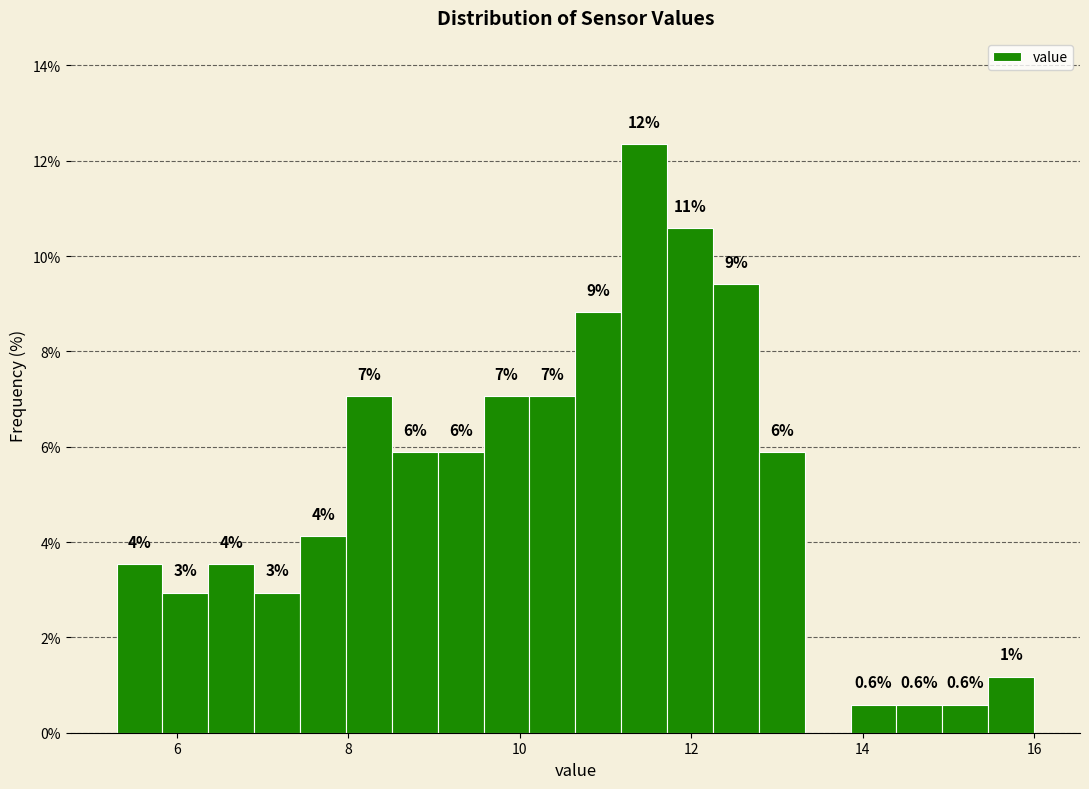

Around what value on the x-axis is the tallest bar? Give the approximate position of its centre, as read against the axis.

11.4